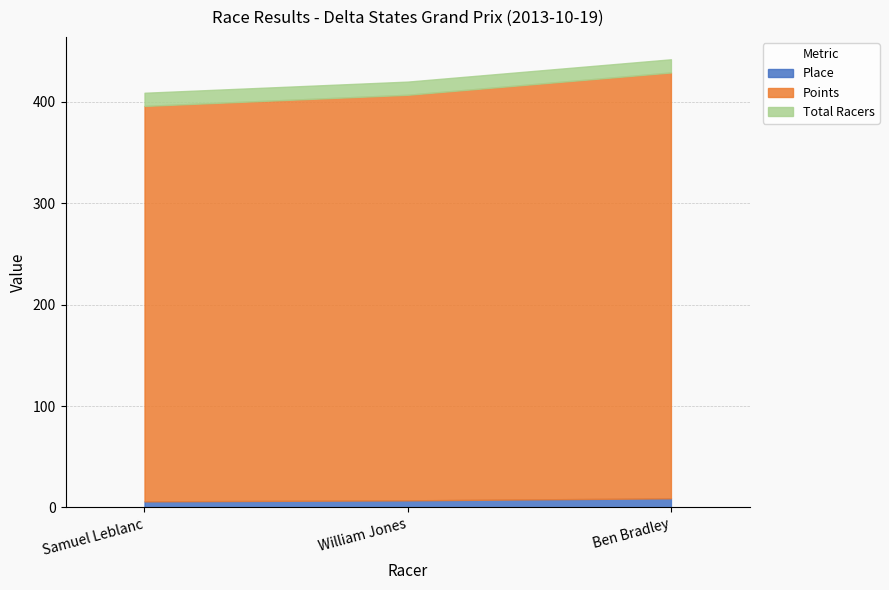

Rank the categories by Total Racers value from lowest to highest.

Samuel Leblanc, William Jones, Ben Bradley